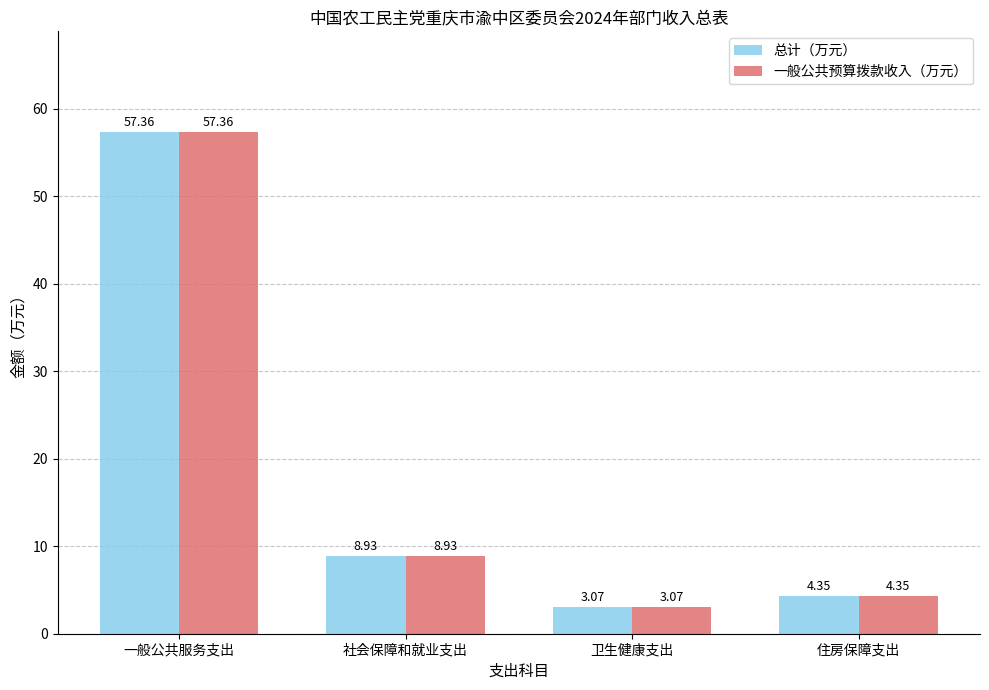

At how many categories does at least one series exceed 12?

1